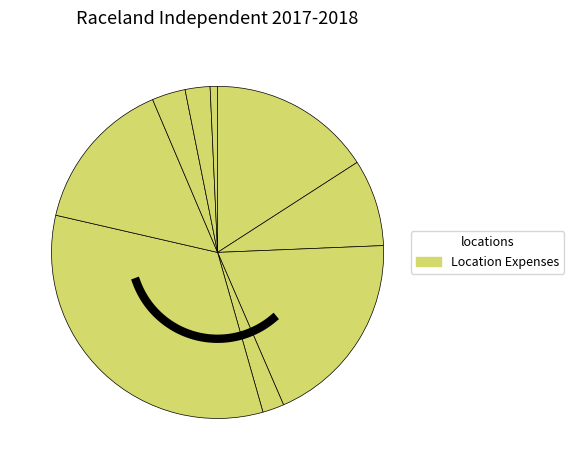

What percentage is NOT represented by Raceland-Worthington Schools Campus A?

96.7%